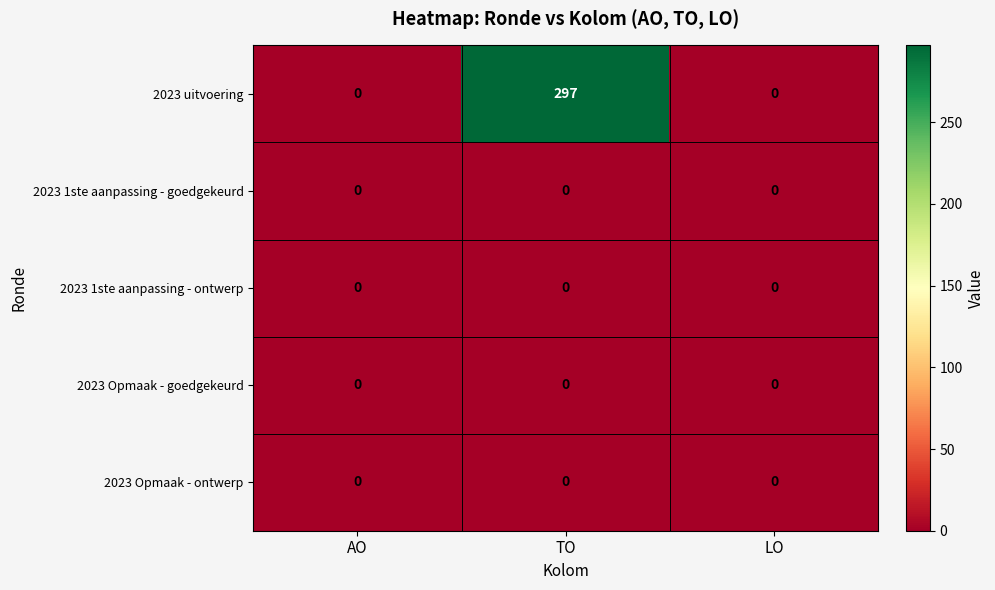

Which series has the largest range (max minus min)?

2023 uitvoering